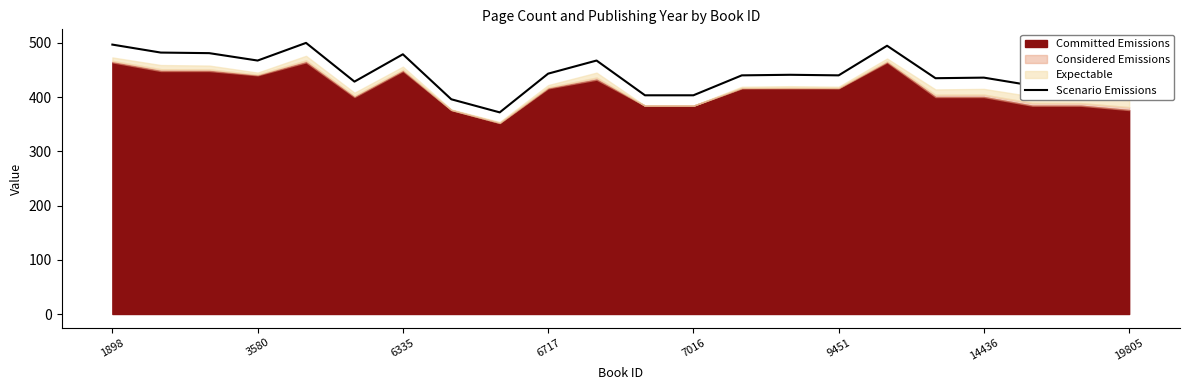

What is the difference between the maximum and minimum values?

128.1